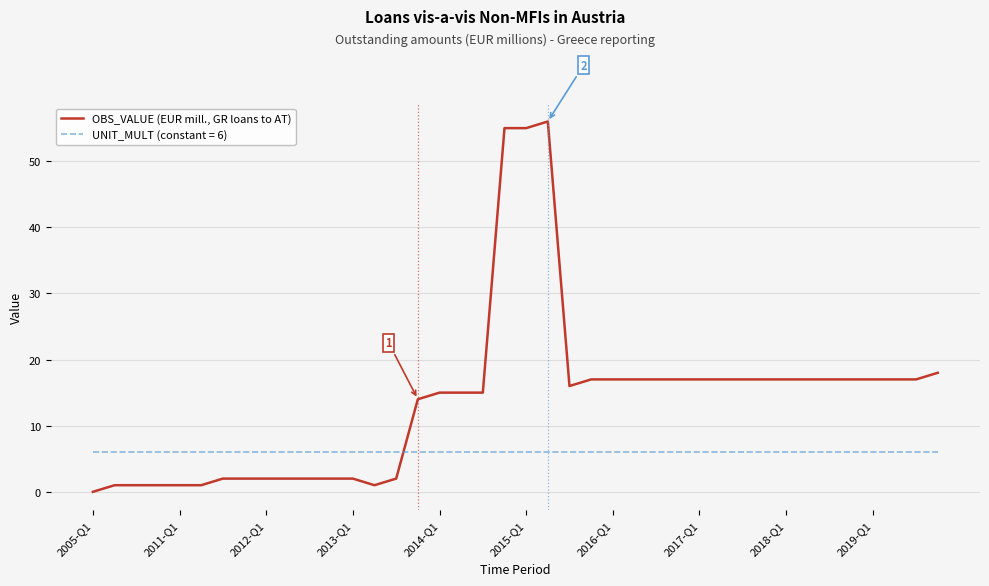

Which series has the largest total across all categories?

OBS_VALUE (EUR mill., GR loans to AT)